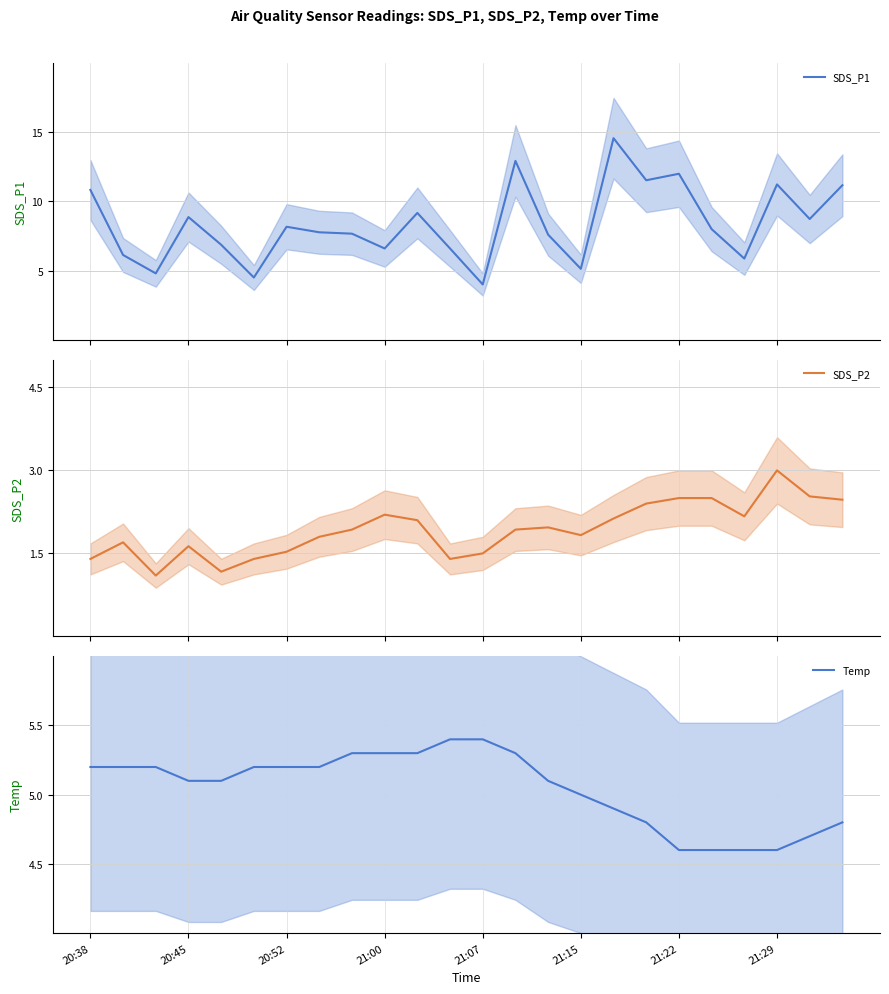

How many lines are shown in the chart?

3